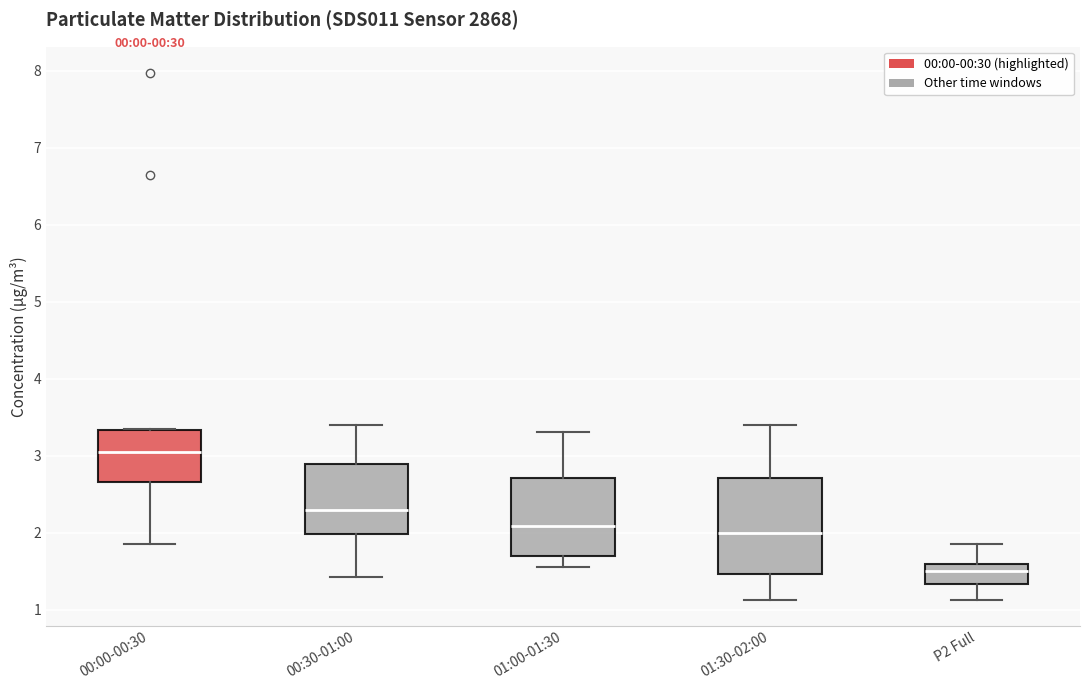

Comparing the boxes themselves (not the whiskers), which one is the tallest?

01:30-02:00